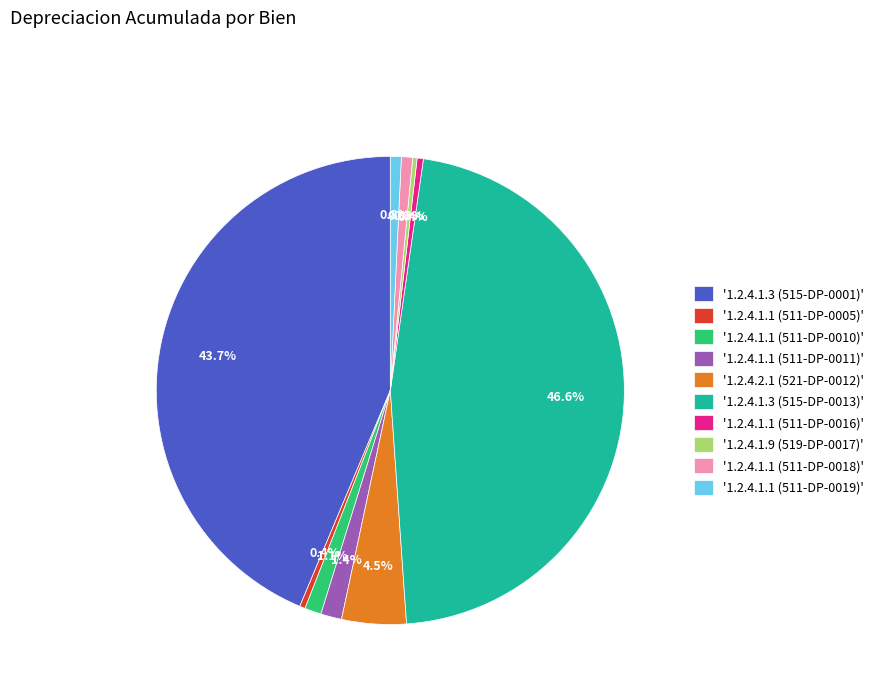

Is there any slice that represents more than half of the pie?

No